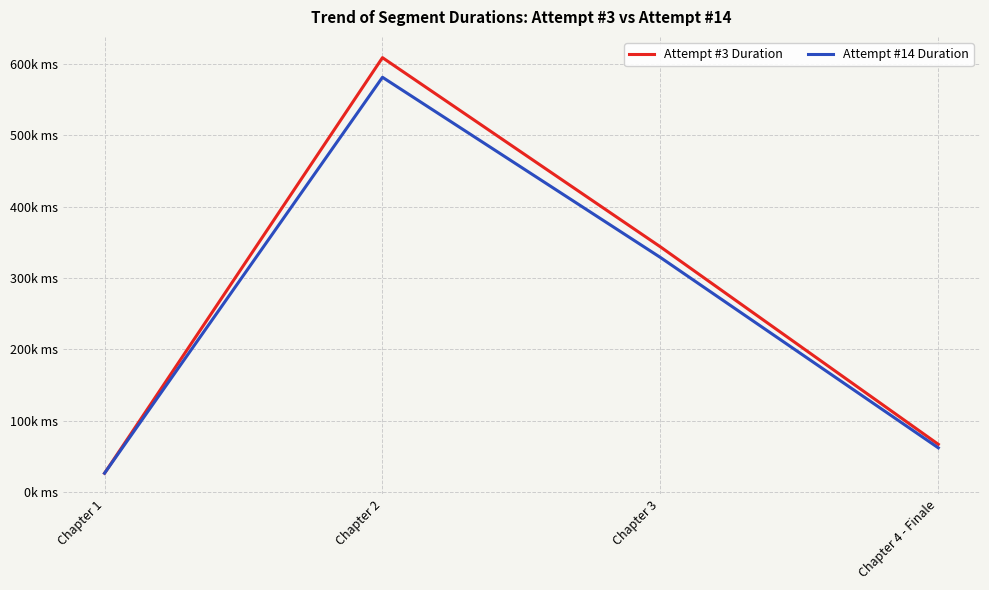

What is the label of the 4th point from the left?

Chapter 4 - Finale